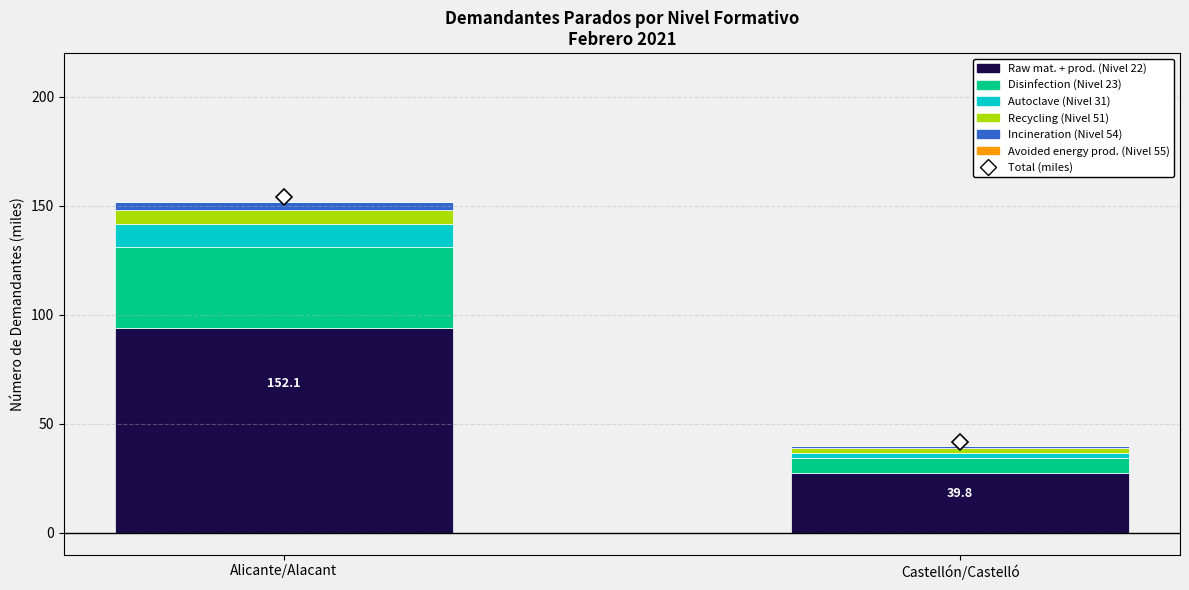

Count the number of categories in the chart.

2